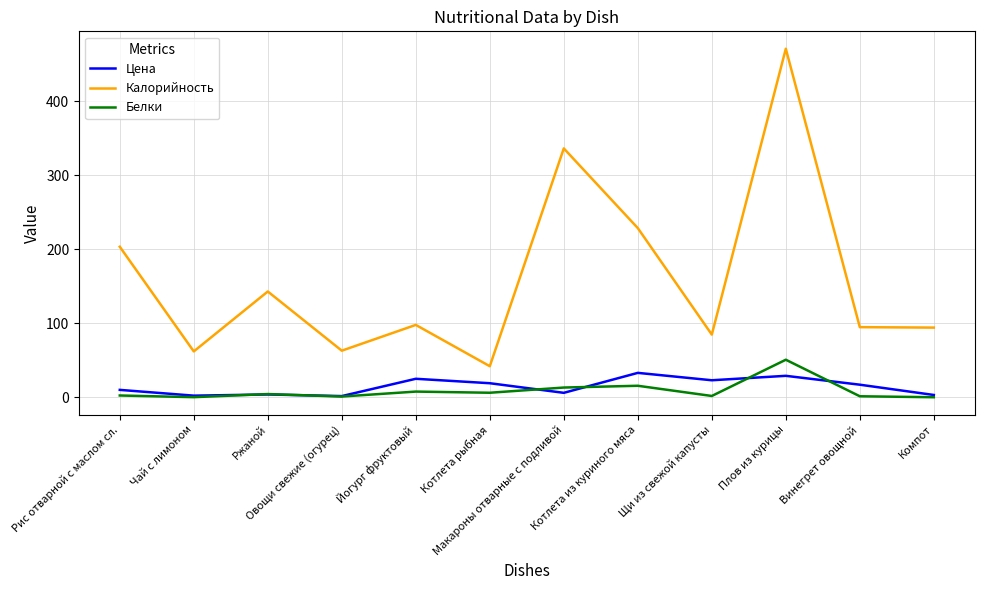

How many categories are shown in the chart?

12